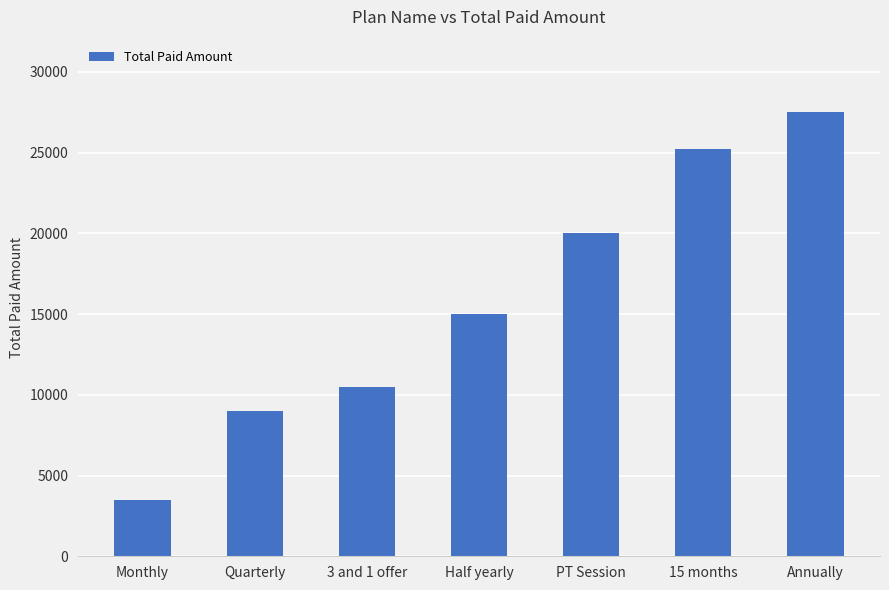

What is the label of the 5th bar from the right?

3 and 1 offer